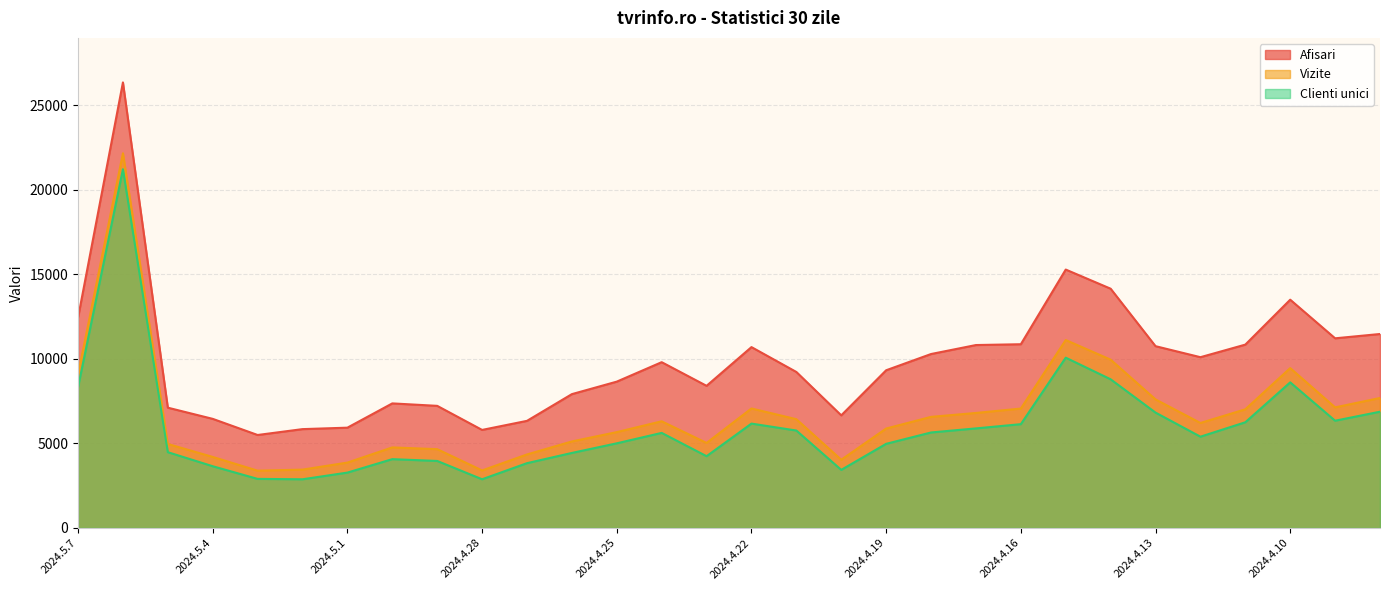

Which series has the widest spread of values?

Afisari